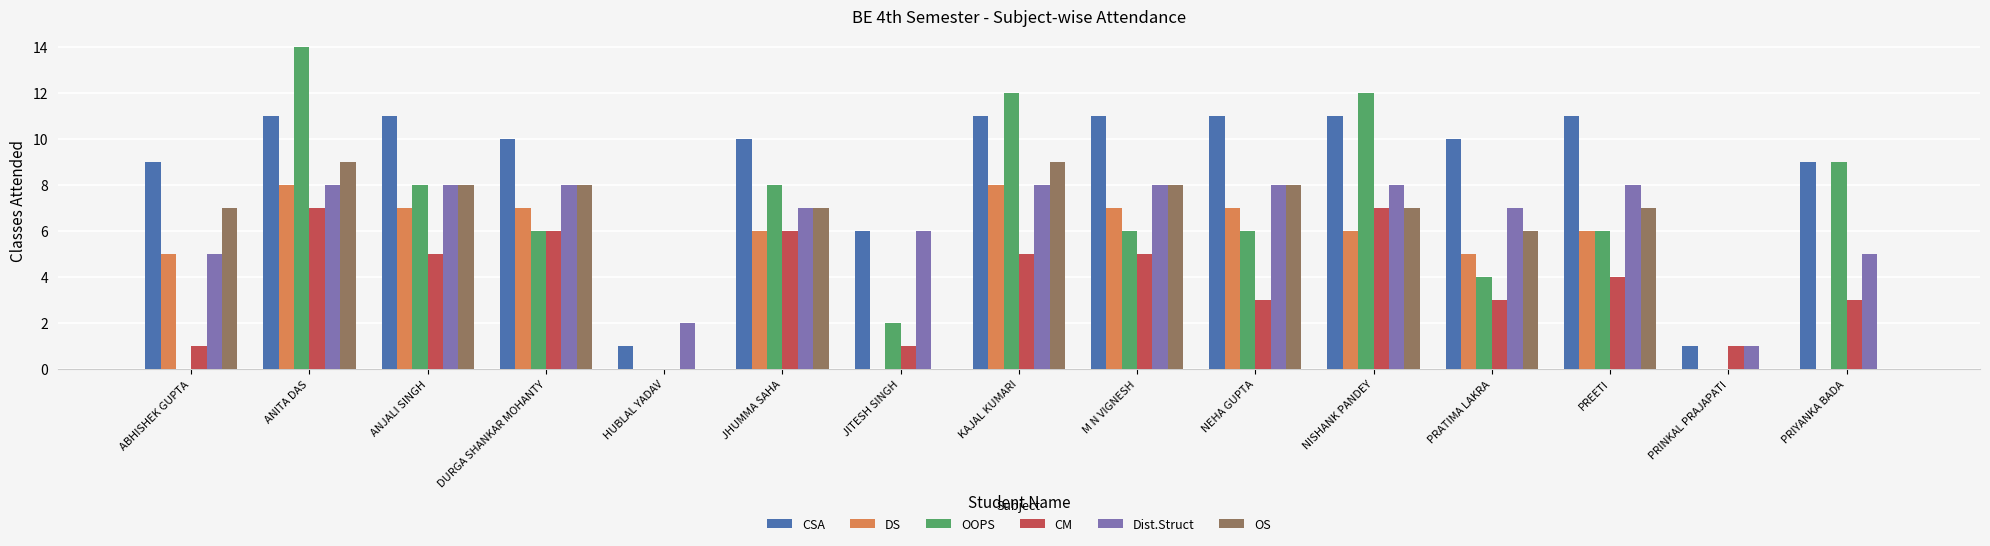

How many CSA values are between 9 and 11?

12